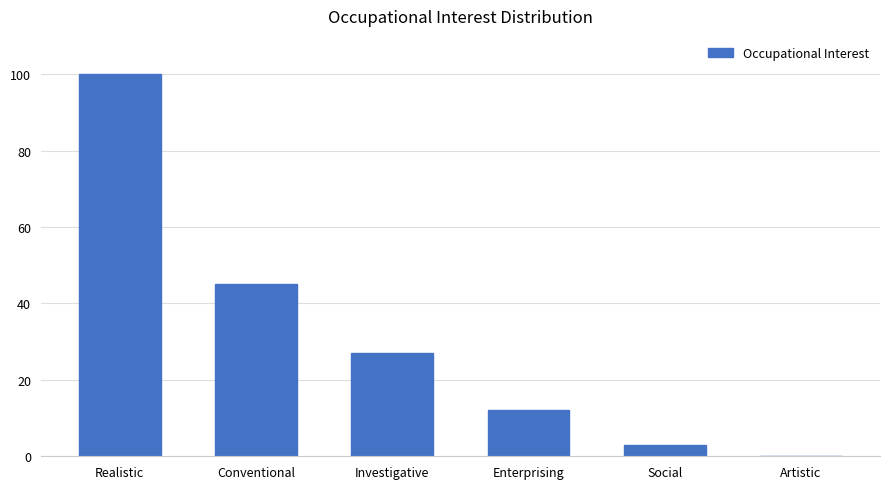

At which label does the data first exceed 27?

Realistic